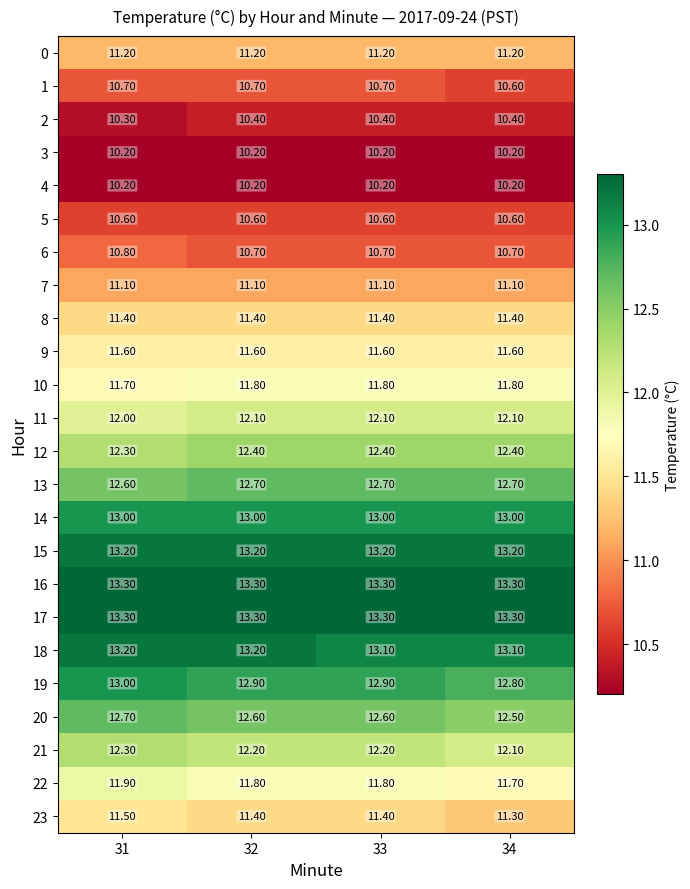

What is the spread (max minus min) of values at 34?

3.1